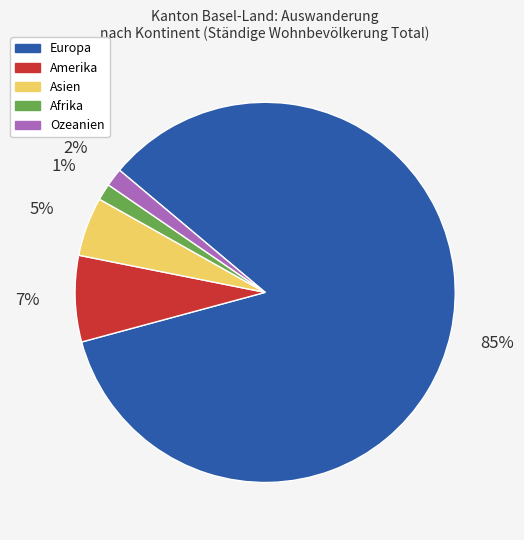

To the nearest percent, what is the combined percentage of Afrika and Ozeanien?

3%